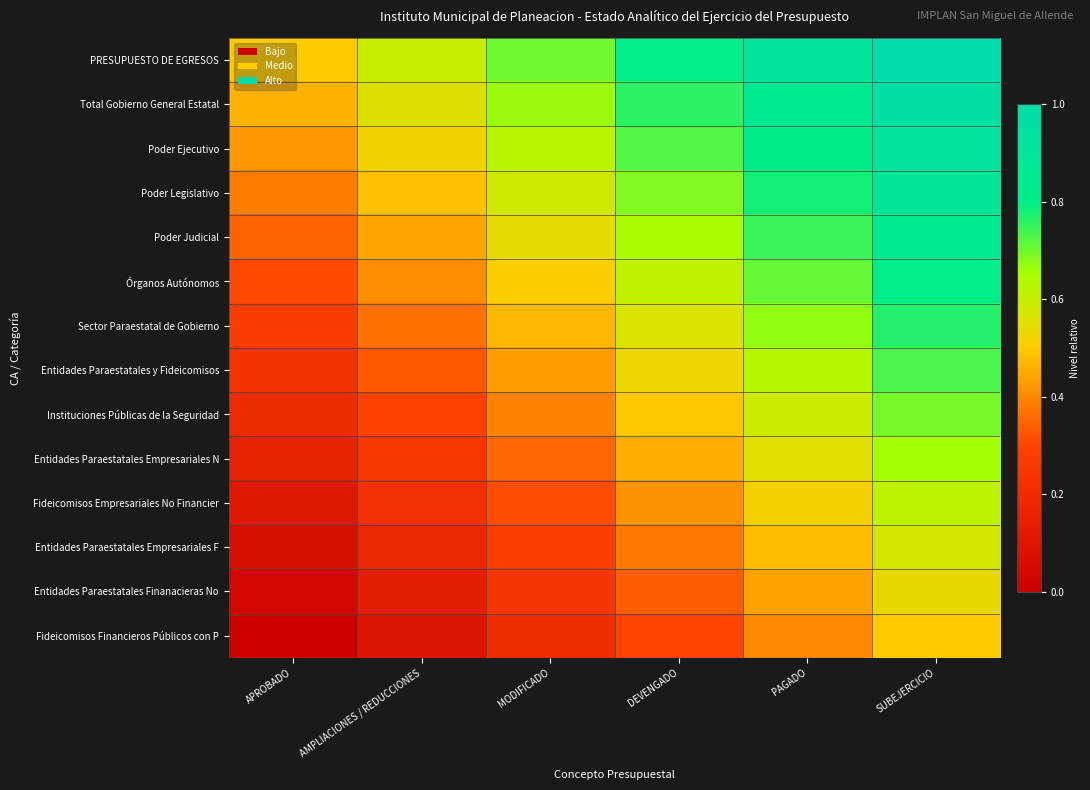

How many data points does each series have?

6